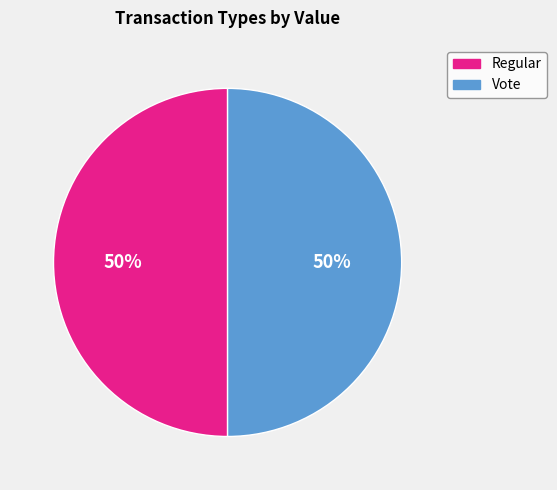

How many slices are in this pie chart?

2